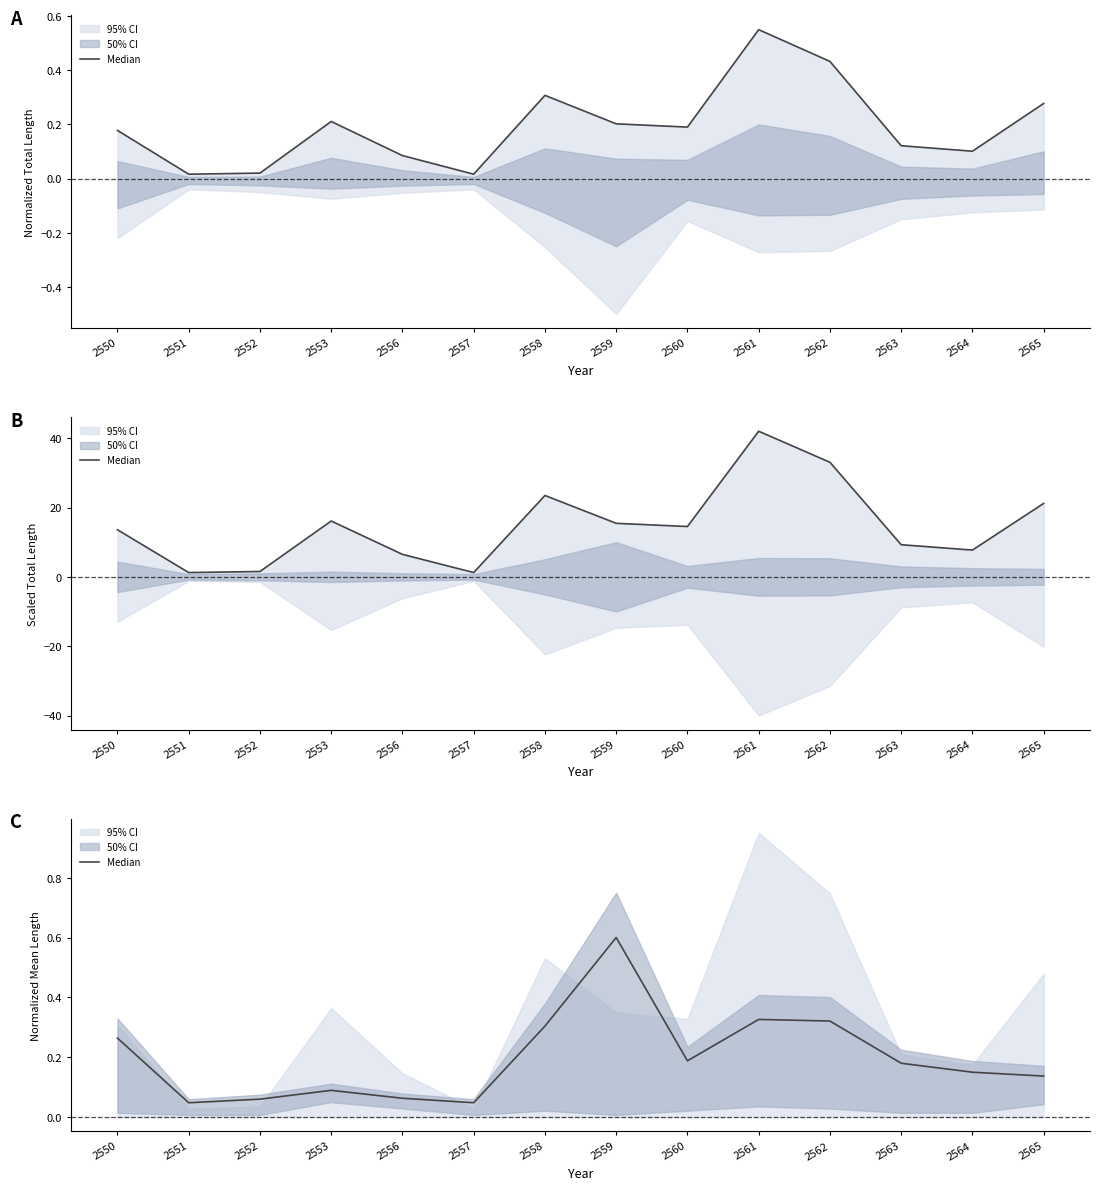

Reading left to right, transcribe all the data shown in this chart.

2550=0.3	2551=0.0	2552=0.1	2553=0.1	2556=0.1	2557=0.0	2558=0.3	2559=0.6	2560=0.2	2561=0.3	2562=0.3	2563=0.2	2564=0.1	2565=0.1